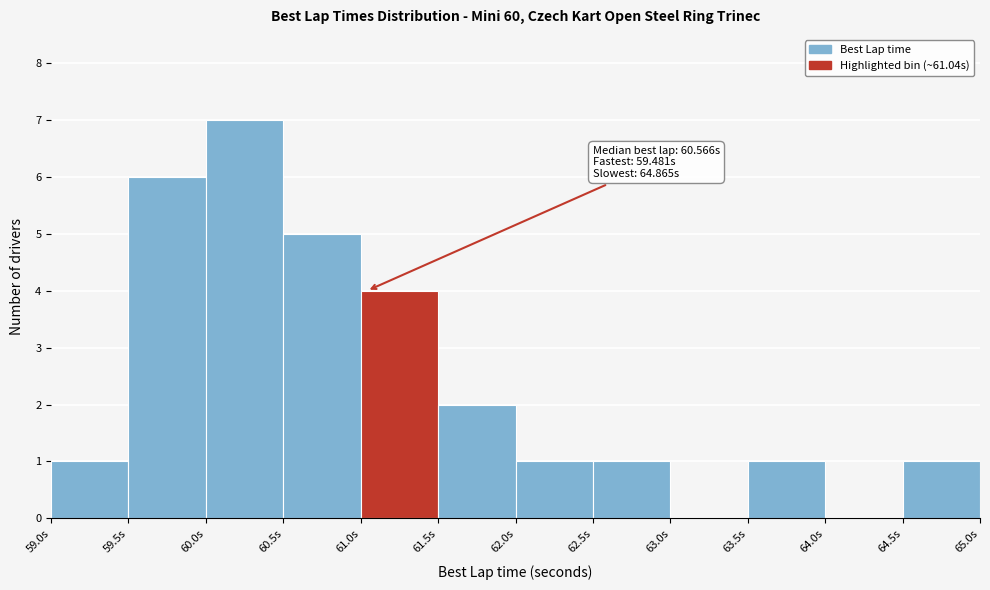

Which range on the x-axis has the tallest bar?

60.0 to 60.5